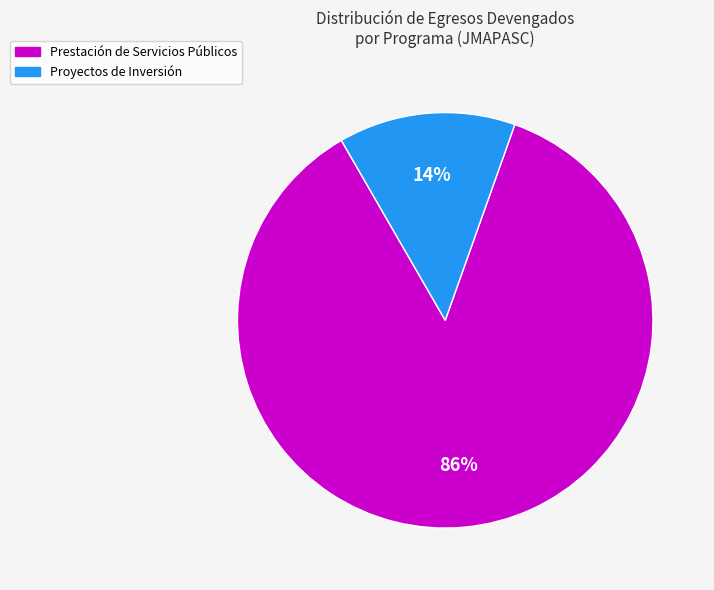

To the nearest percent, what portion does Prestación de Servicios Públicos represent?

86%